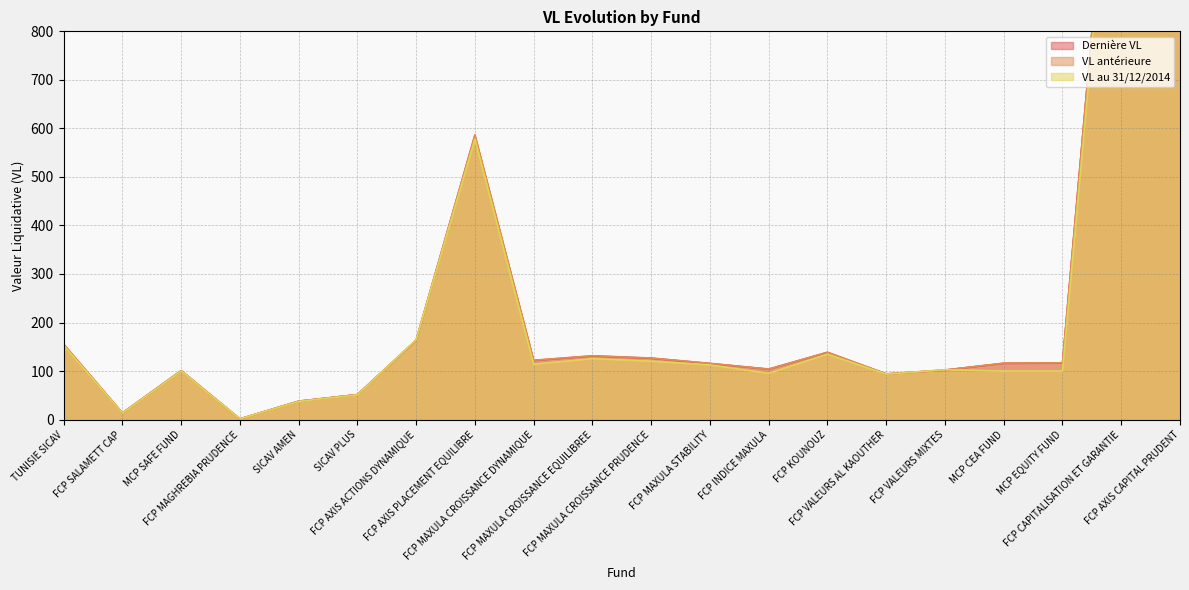

After their last crossing, which series has the higher values: Dernière VL or VL antérieure?

VL antérieure